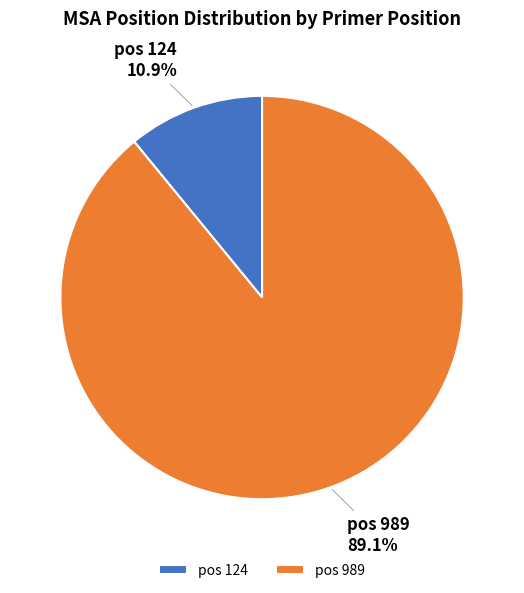

Combined, do pos 989 and pos 124 account for over 50%?

Yes